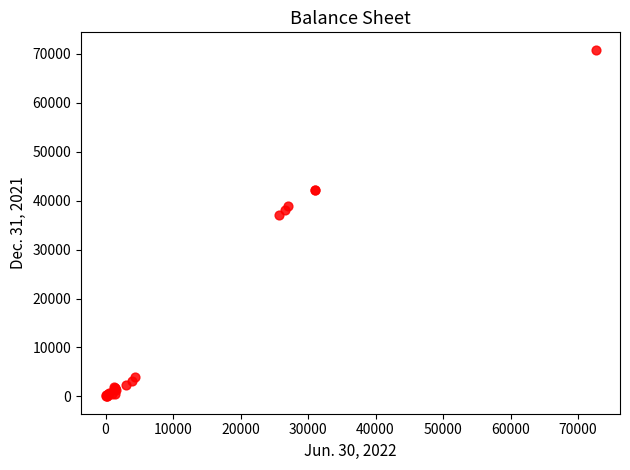

What Y value in the scatter plot is closest to 35437?

37021